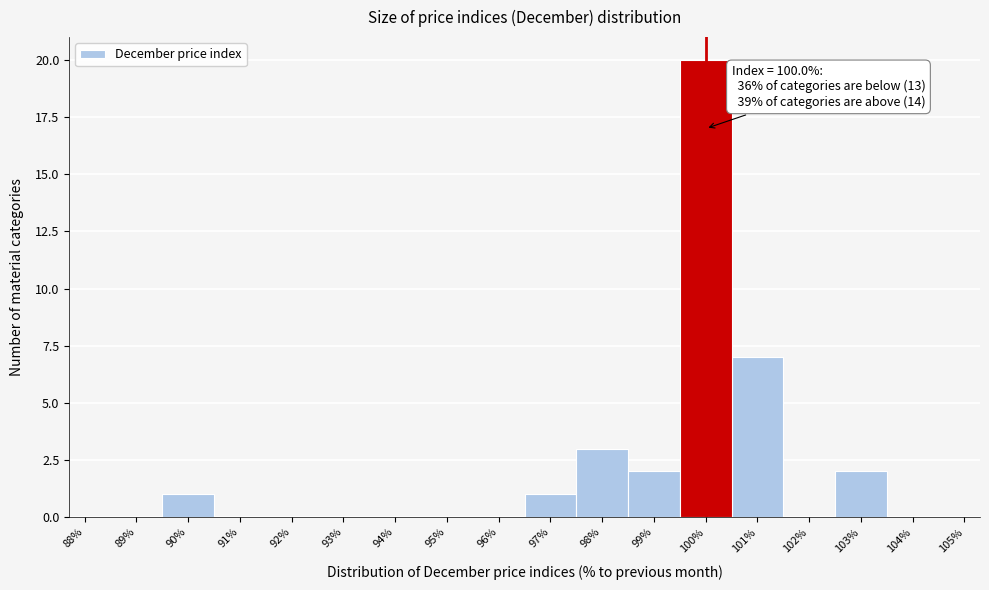

Which range on the x-axis has the tallest bar?

99.5 to 100.5